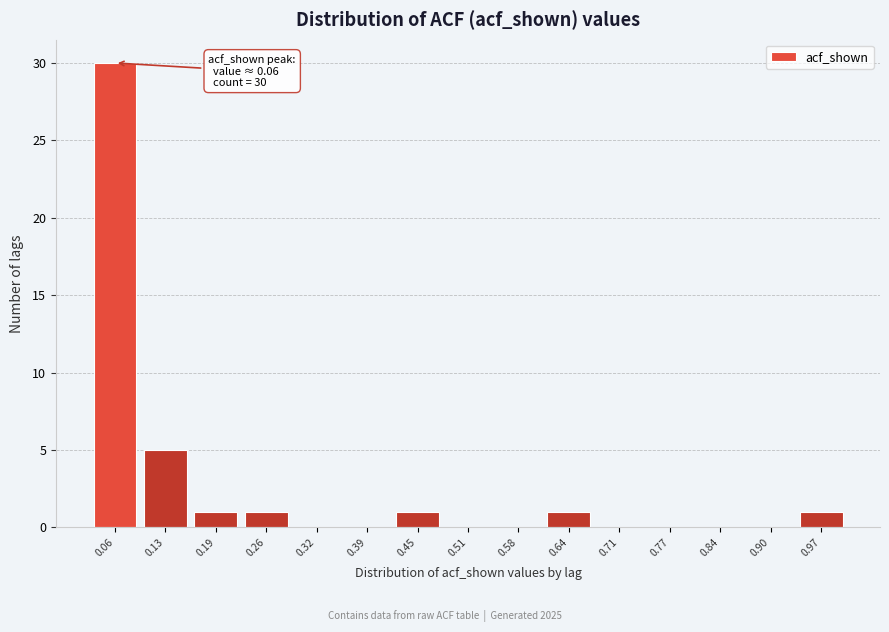

Over which range of the x-axis is the bar tallest?

0.03 to 0.09